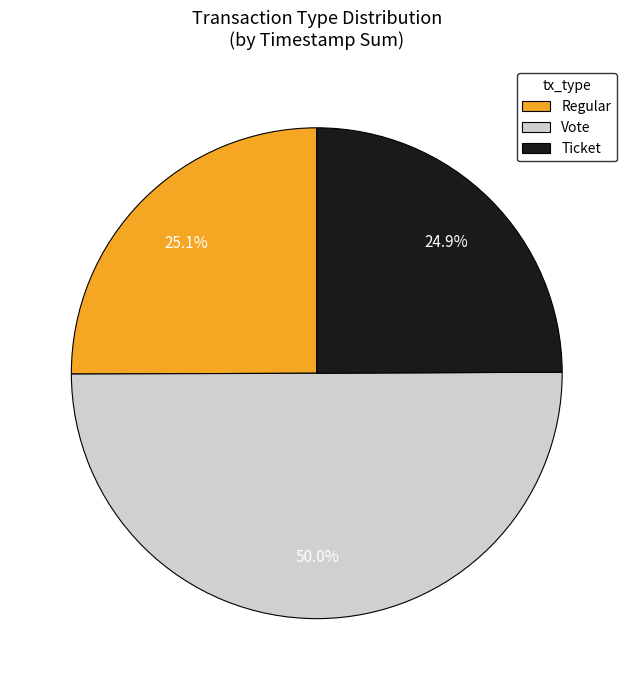

What is the largest slice in the pie chart?

Vote